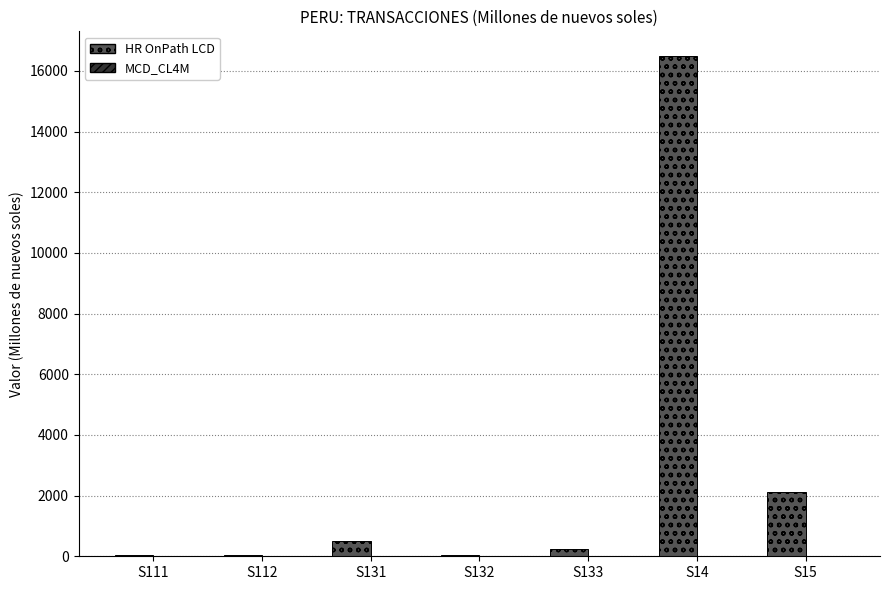

Which series has the widest spread of values?

HR OnPath LCD